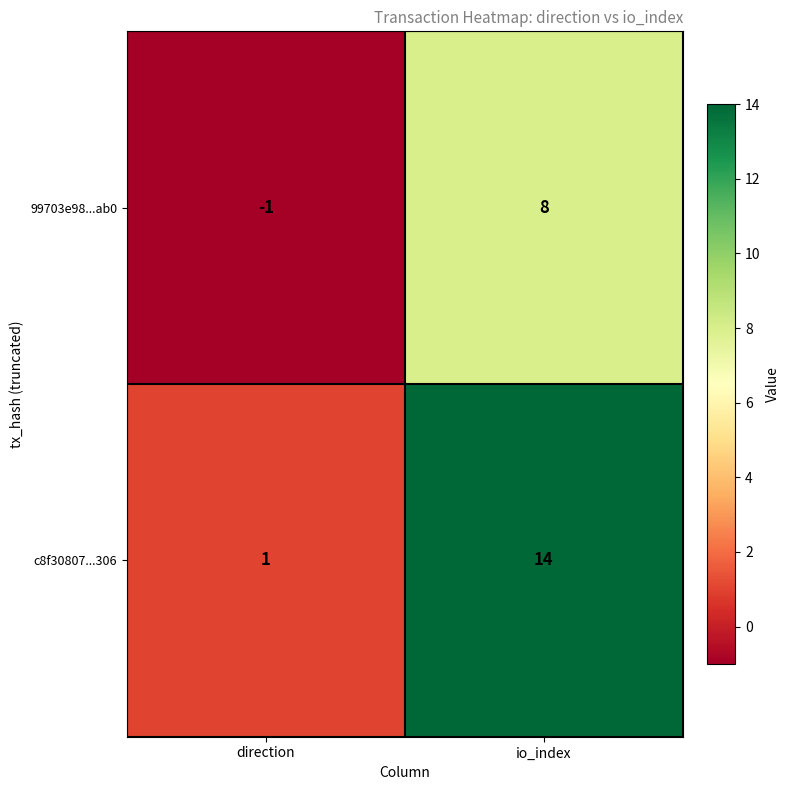

Reading left to right, extract all data points from this chart.

99703e98...ab0: direction=-1	io_index=8
c8f30807...306: direction=1	io_index=14